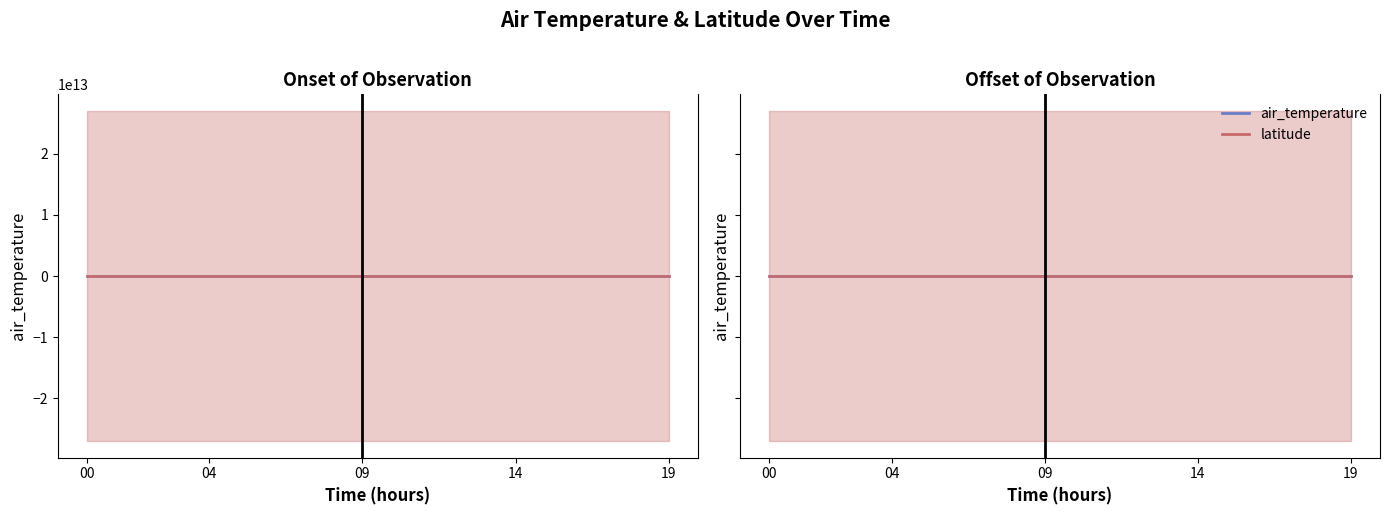

How many lines are shown in the chart?

2